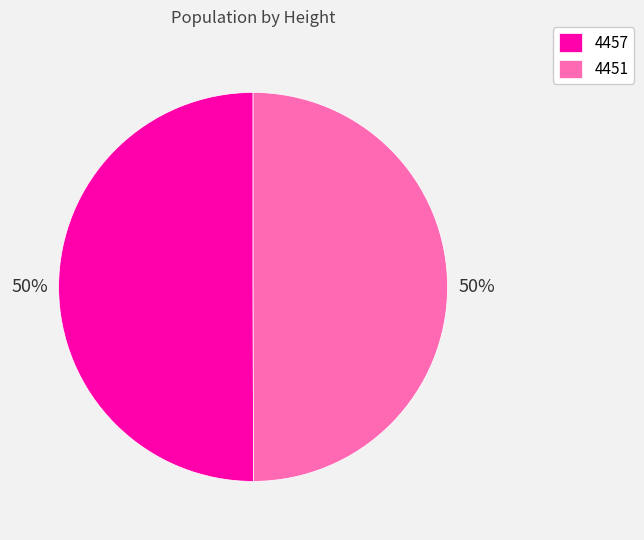

How many segments does this pie chart have?

2